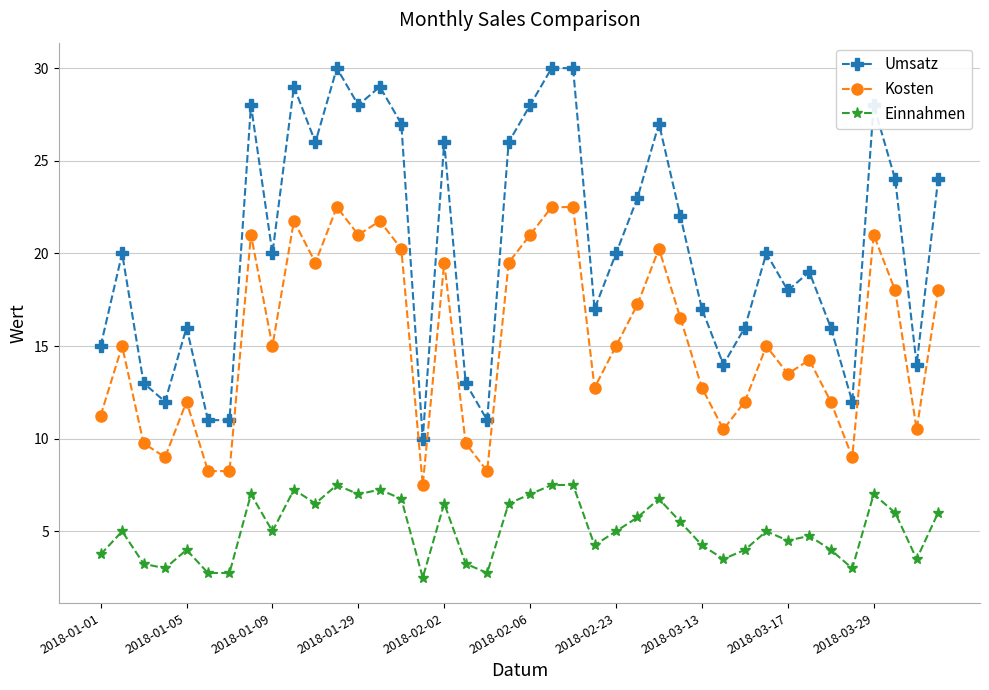

What is the minimum value shown in the chart?

2.5